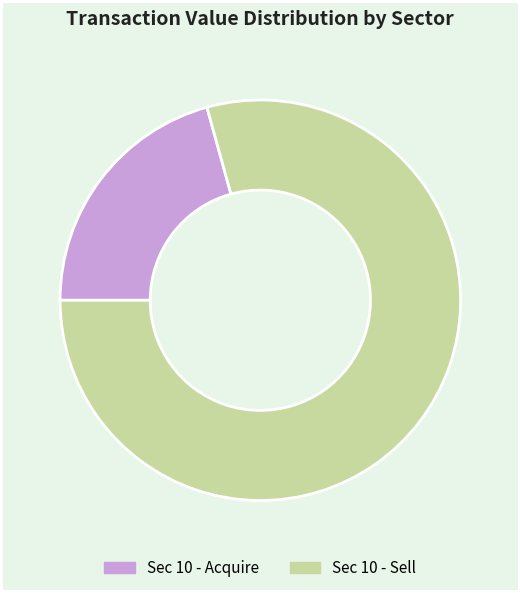

Which slice is the smallest?

Sec 10 - Acquire